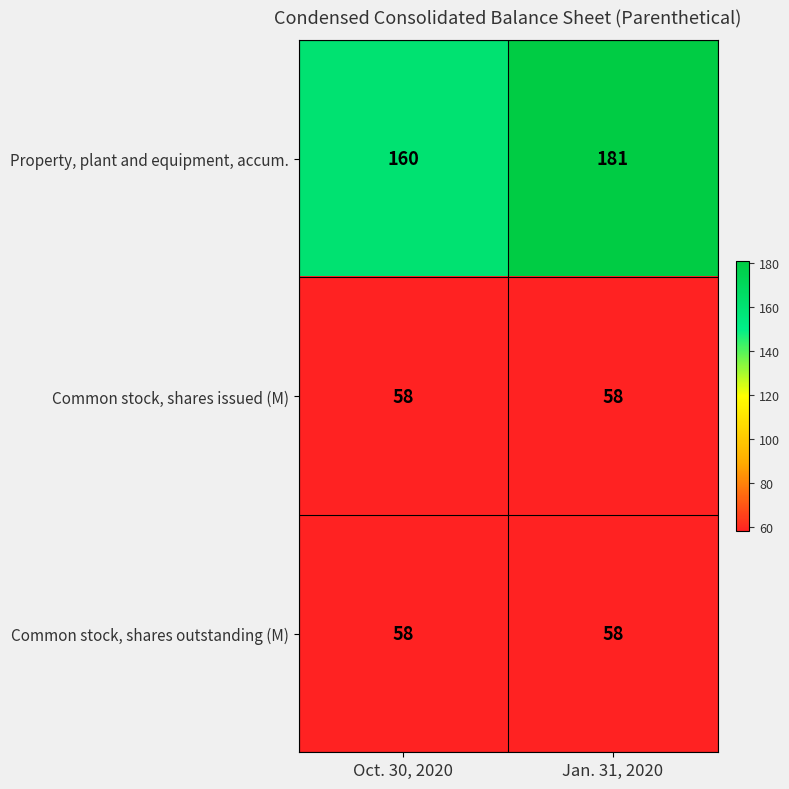

What is the minimum value shown in the chart?

58